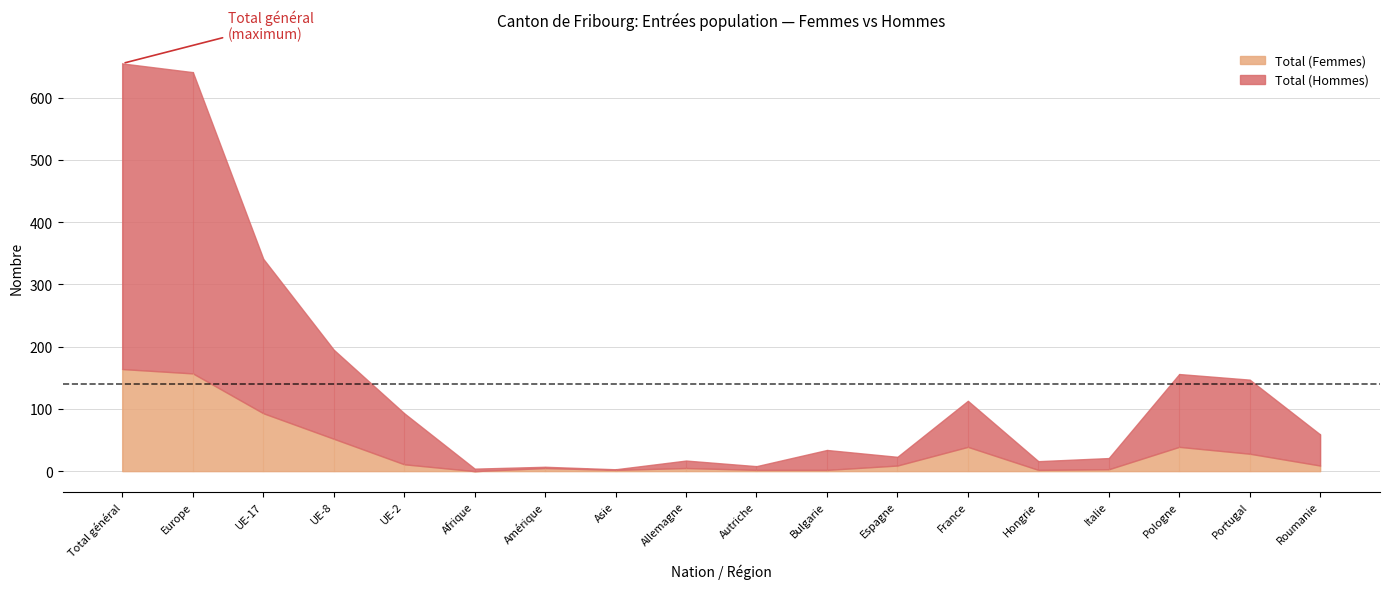

List the series in order of their overall mean, highest first.

Total (Hommes), Total (Femmes)